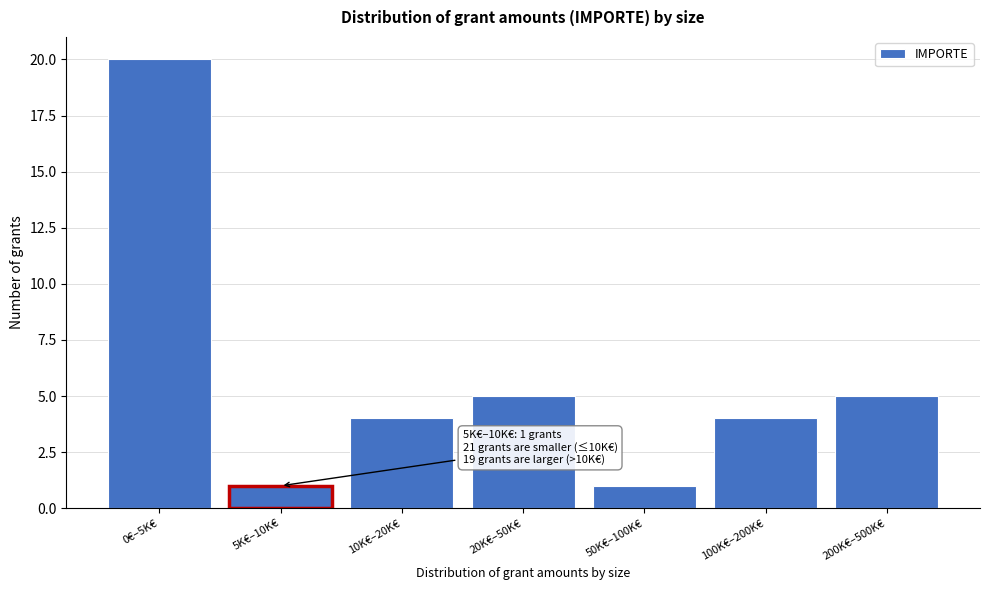

Reading left to right, extract all data points from this chart.

20	1	4	5	1	4	5